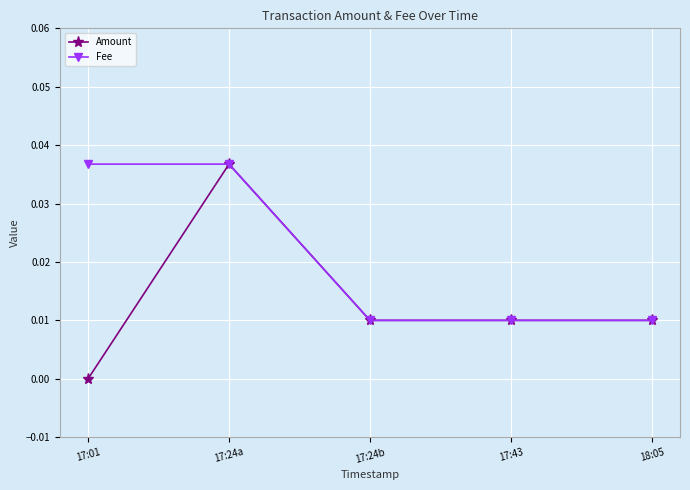

True or false: Amount has more than 2 points higher than both neighbors.

False